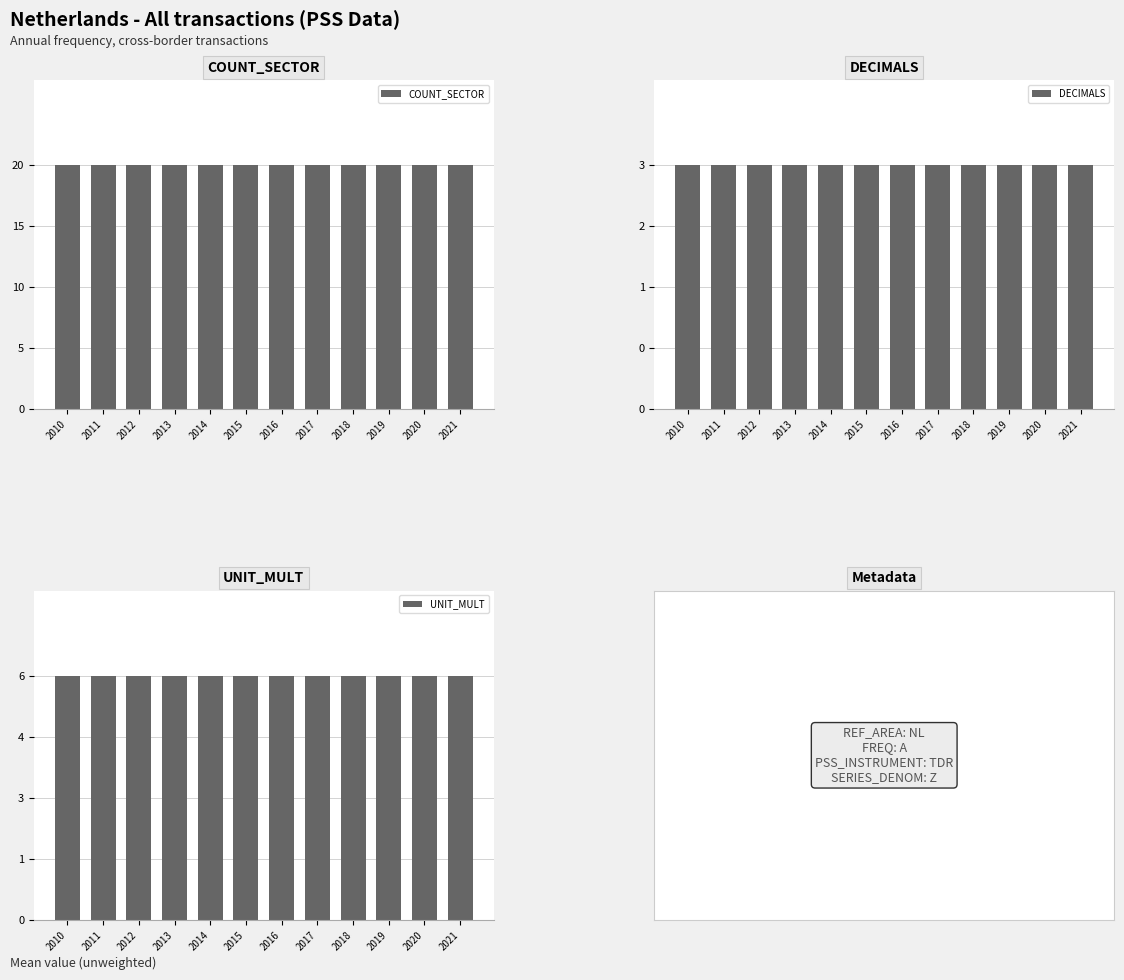

At which category is the sum across all series the highest?

2010